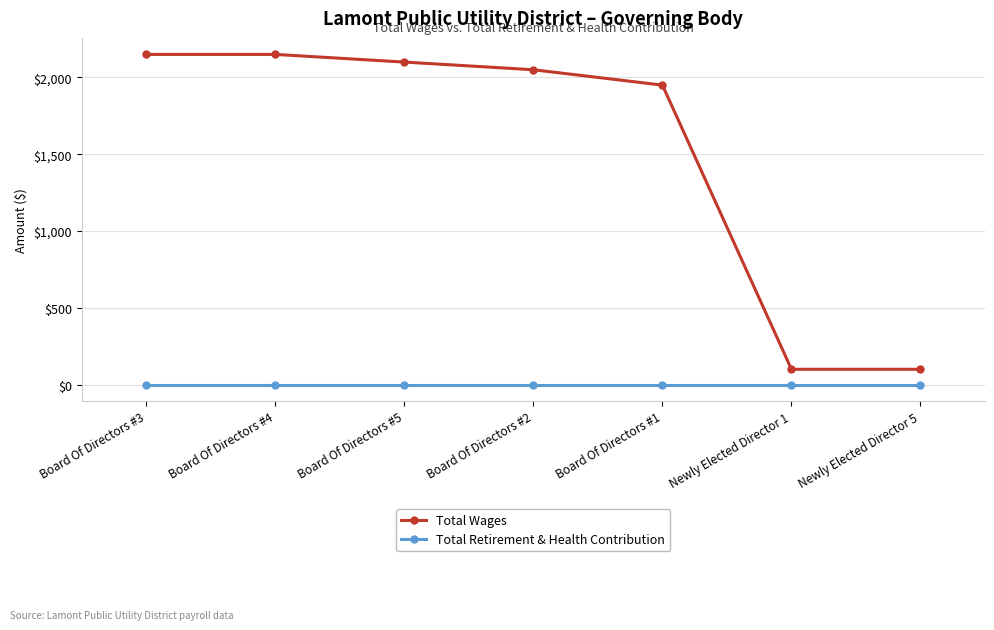

Count the number of categories in the chart.

7